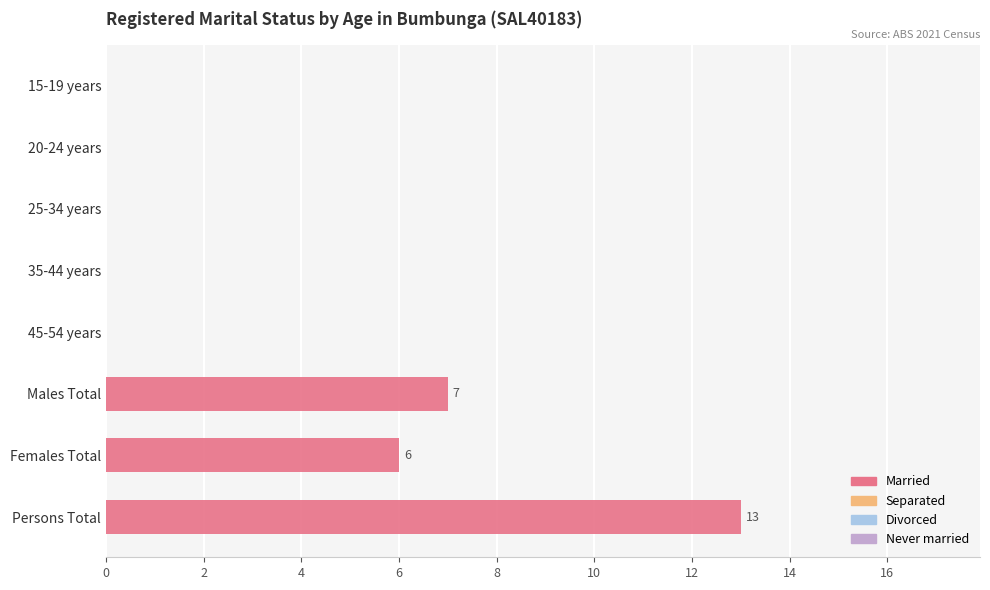

What is the change in value from 25-34 years to Males Total?

+7